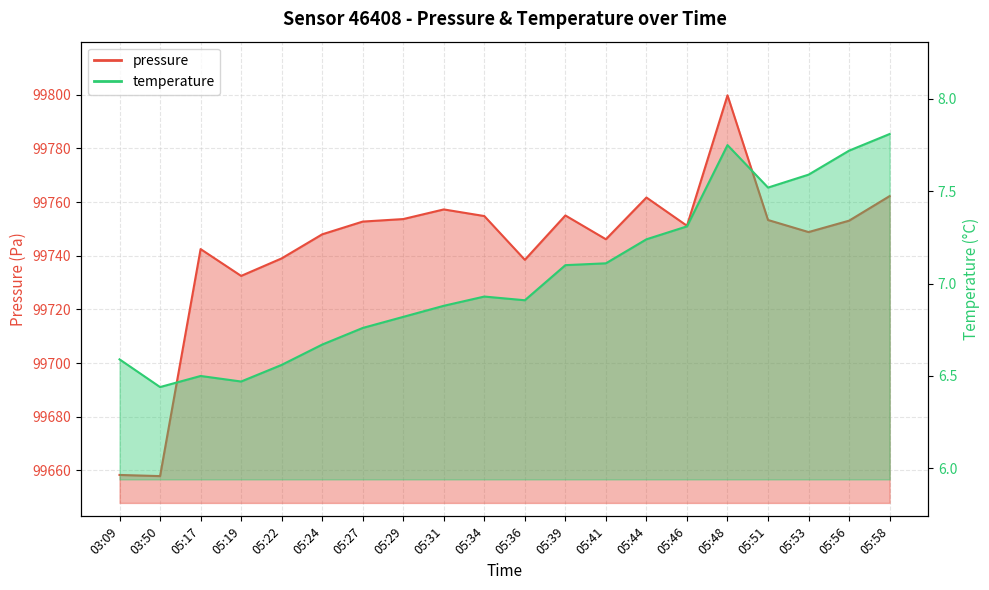

Reading left to right, extract all data points from this chart.

pressure: 99658.3	99657.9	99742.5	99732.5	99739.0	99748.0	99752.8	99753.7	99757.3	99754.8	99738.5	99755.0	99746.2	99761.7	99751.2	99799.8	99753.3	99748.8	99753.1	99762.2
temperature: 6.6	6.4	6.5	6.5	6.6	6.7	6.8	6.8	6.9	6.9	6.9	7.1	7.1	7.2	7.3	7.8	7.5	7.6	7.7	7.8